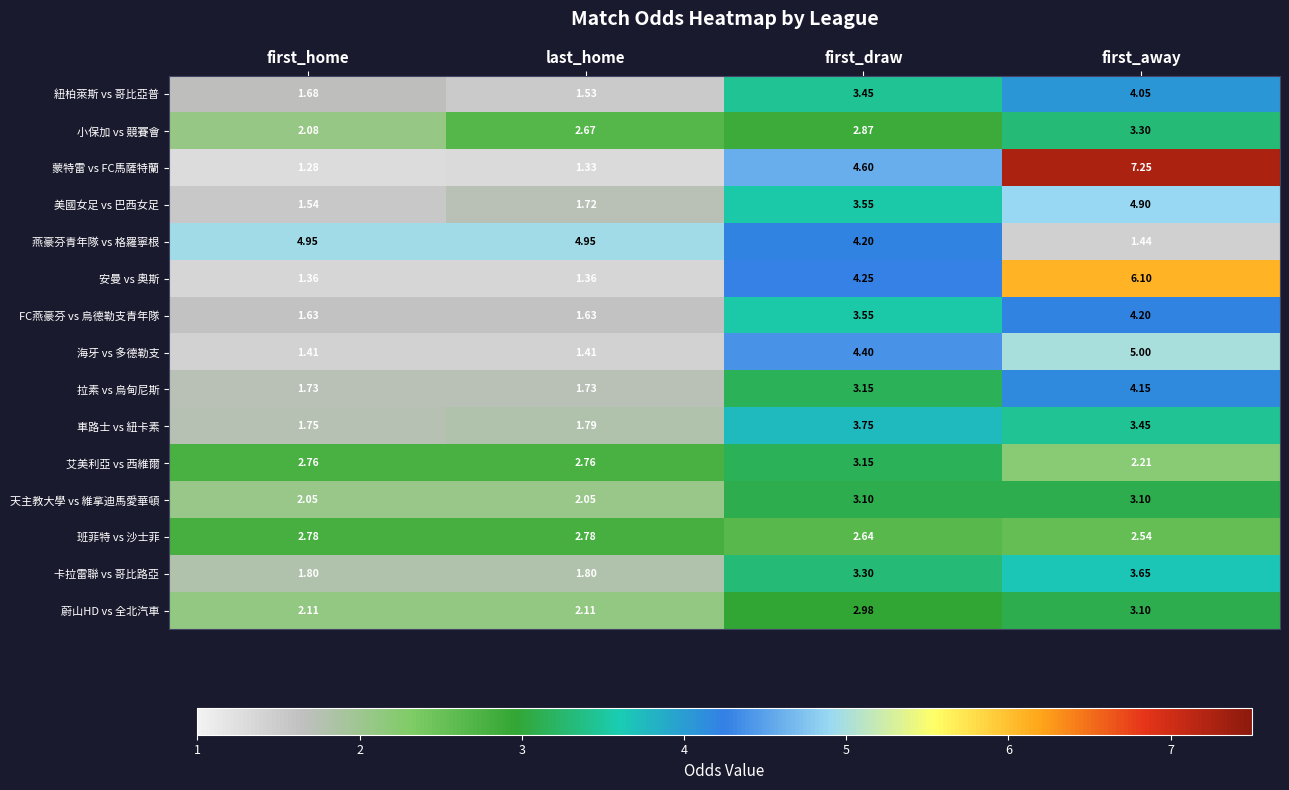

Which category has the highest value in the FC燕豪芬 vs 烏德勒支青年隊 series?

first_away